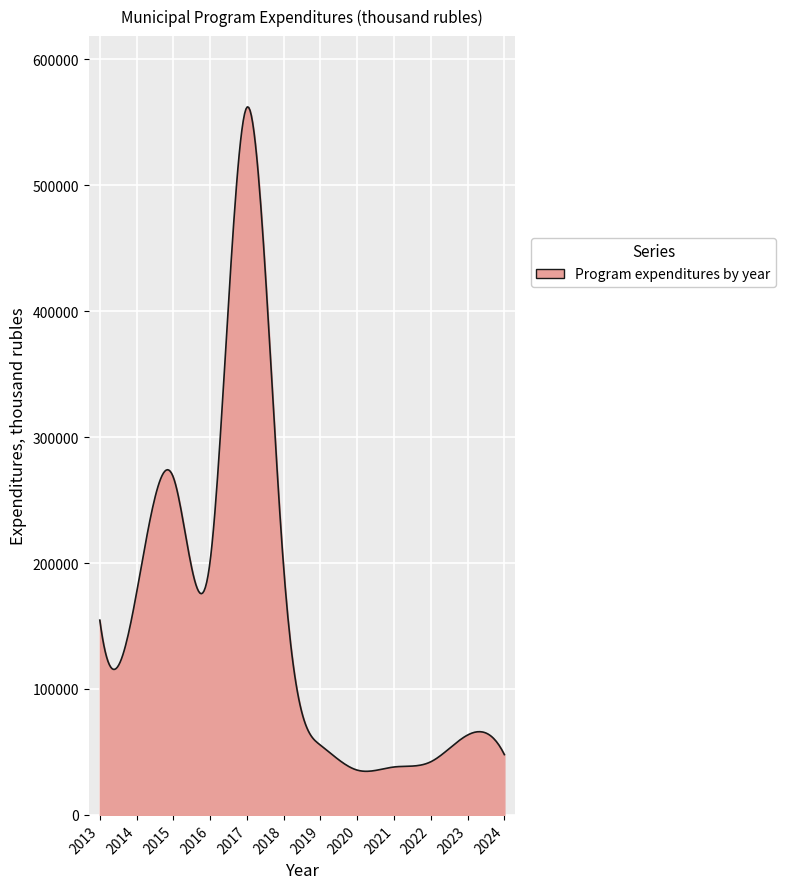

Does the chart have visible grid lines?

Yes